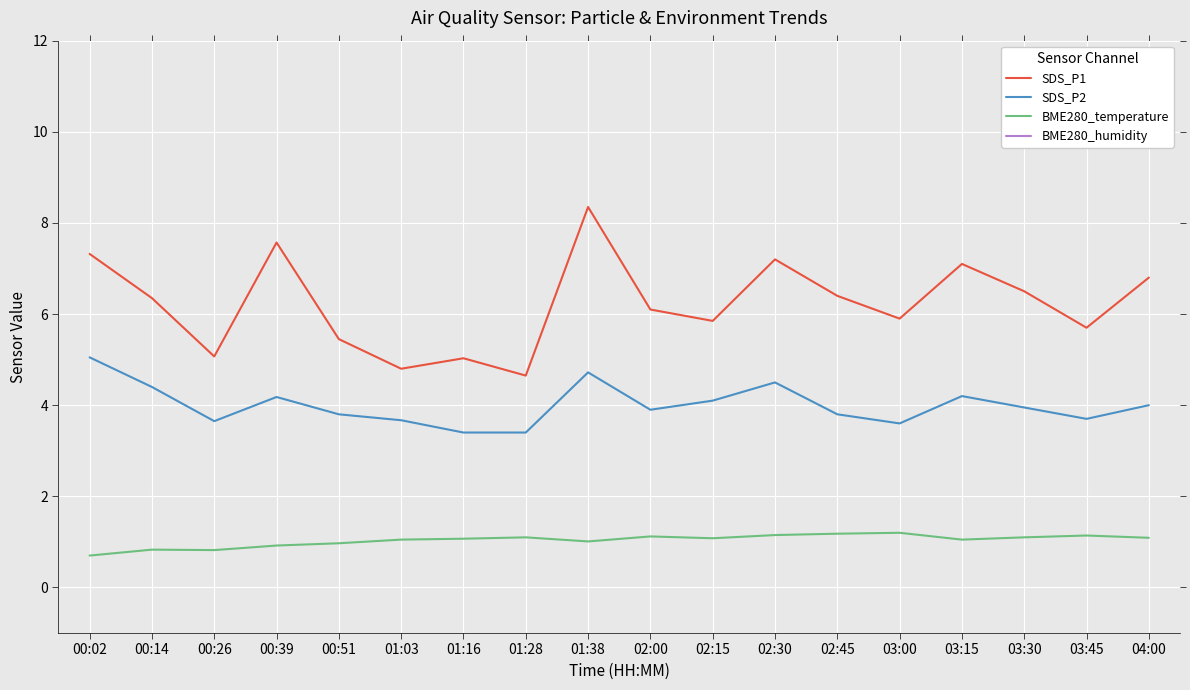

Reading left to right, list all the values displayed in this chart.

SDS_P1: 00:02=7.3	00:14=6.3	00:26=5.1	00:39=7.6	00:51=5.5	01:03=4.8	01:16=5.0	01:28=4.7	01:38=8.3	02:00=6.1	02:15=5.8	02:30=7.2	02:45=6.4	03:00=5.9	03:15=7.1	03:30=6.5	03:45=5.7	04:00=6.8
SDS_P2: 00:02=5.0	00:14=4.4	00:26=3.6	00:39=4.2	00:51=3.8	01:03=3.7	01:16=3.4	01:28=3.4	01:38=4.7	02:00=3.9	02:15=4.1	02:30=4.5	02:45=3.8	03:00=3.6	03:15=4.2	03:30=4.0	03:45=3.7	04:00=4.0
BME280_temperature: 00:02=0.7	00:14=0.8	00:26=0.8	00:39=0.9	00:51=1.0	01:03=1.1	01:16=1.1	01:28=1.1	01:38=1.0	02:00=1.1	02:15=1.1	02:30=1.1	02:45=1.2	03:00=1.2	03:15=1.1	03:30=1.1	03:45=1.1	04:00=1.1
BME280_humidity: 00:02=100.0	00:14=100.0	00:26=100.0	00:39=100.0	00:51=100.0	01:03=100.0	01:16=100.0	01:28=100.0	01:38=100.0	02:00=100.0	02:15=100.0	02:30=100.0	02:45=100.0	03:00=100.0	03:15=100.0	03:30=100.0	03:45=100.0	04:00=100.0